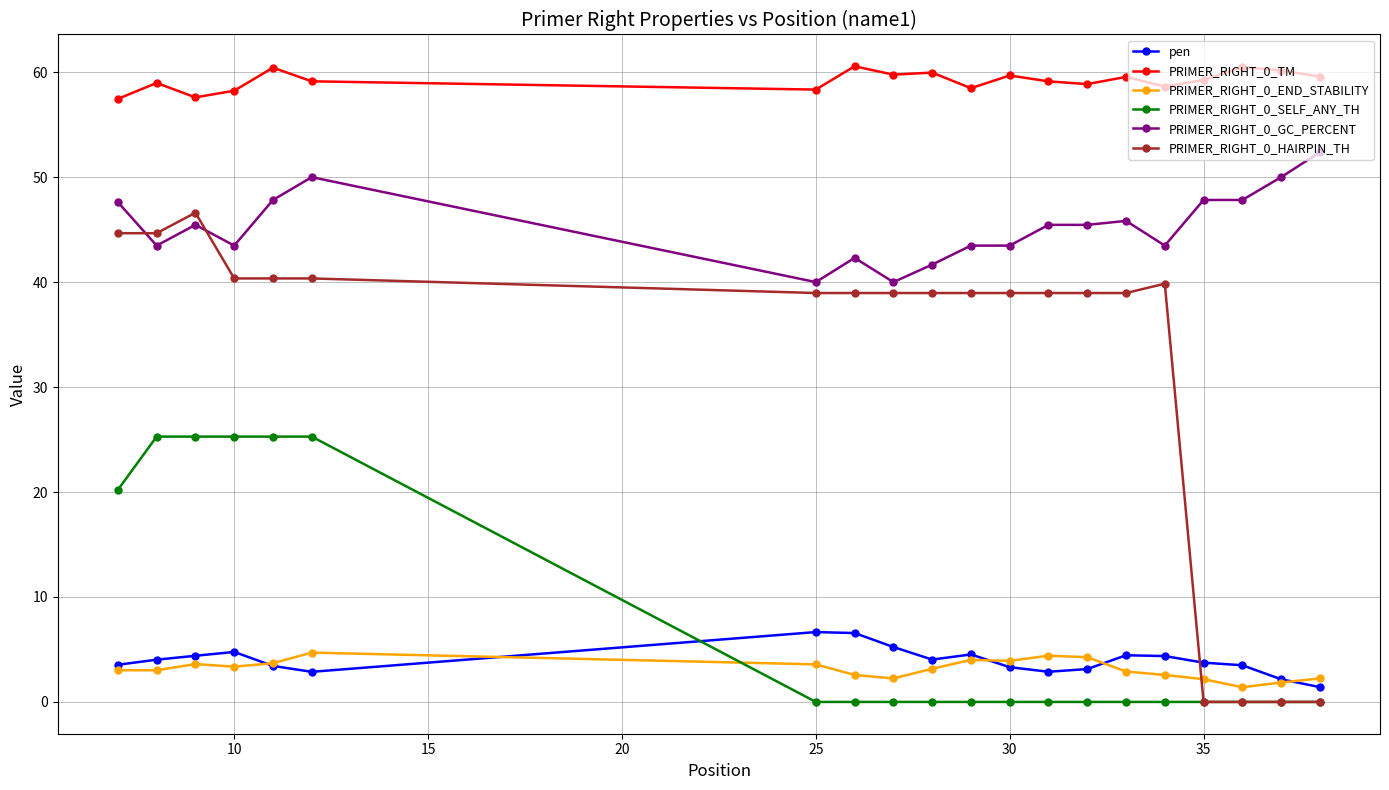

Which series has the largest range (max minus min)?

PRIMER_RIGHT_0_HAIRPIN_TH